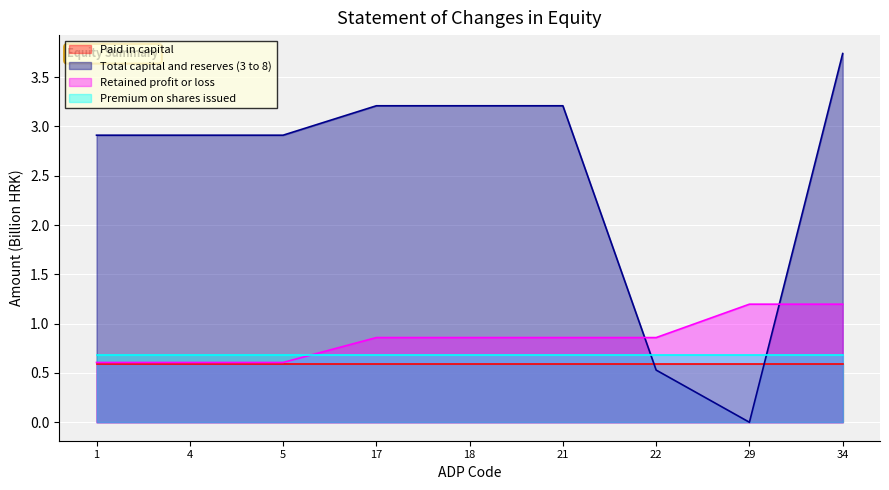

At which label is Total capital and reserves (3 to 8) closest to 1?

22